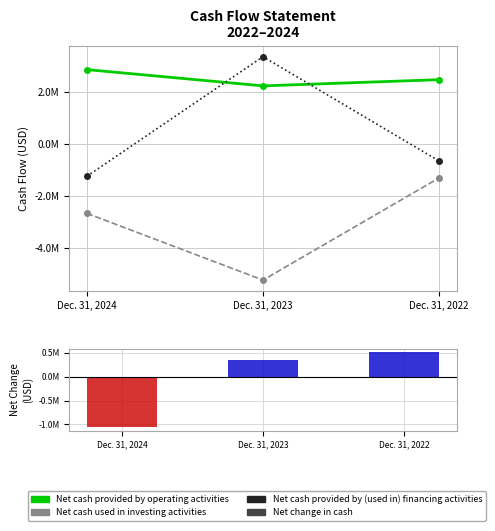

What is the value of the Net cash provided by (used in) financing activities bar at the 1st from the left?

-1244335